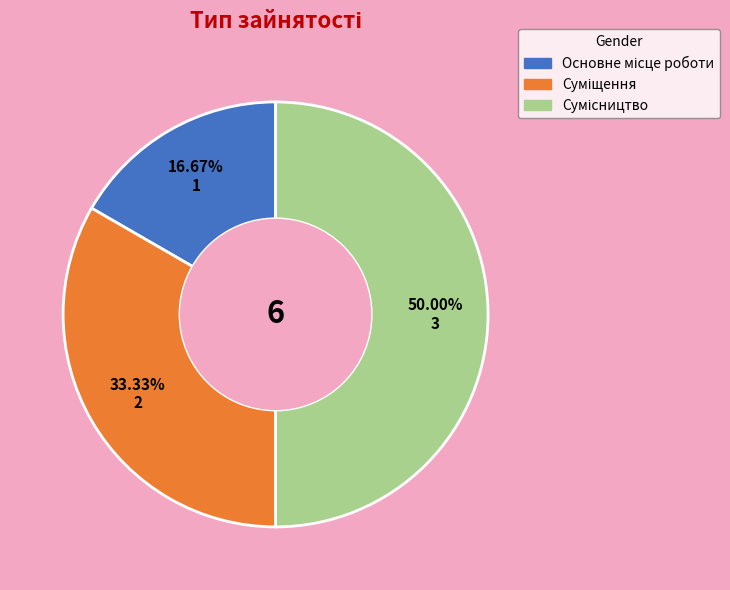

Is there a majority slice in this chart?

No